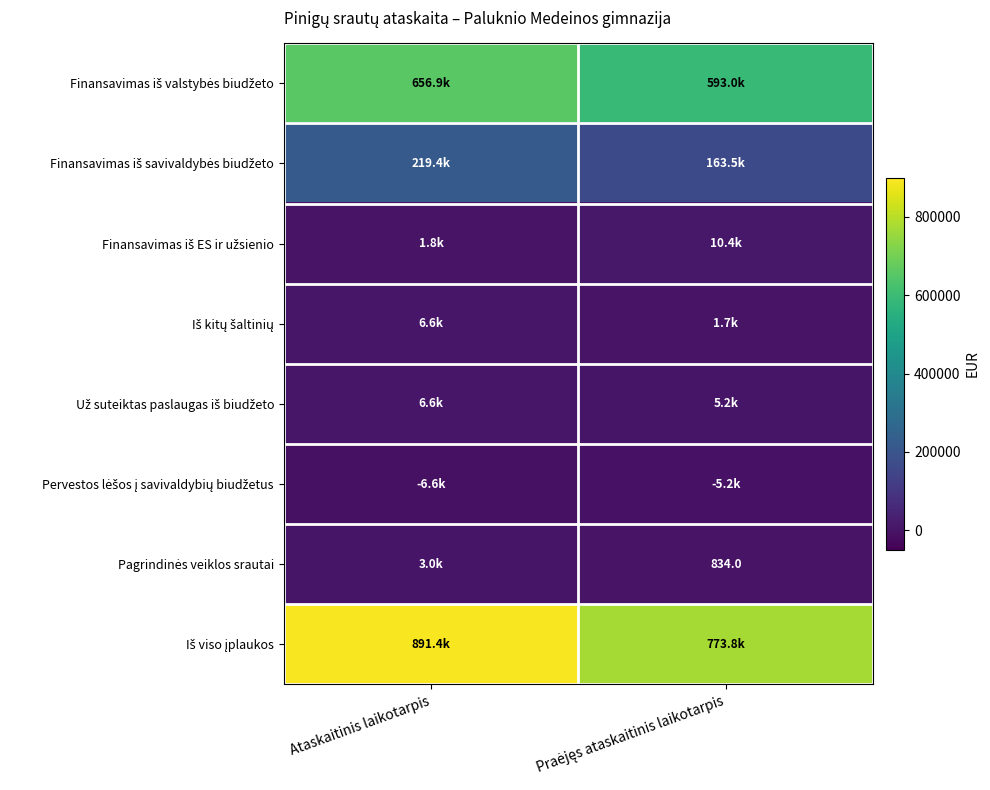

The Pervestos lėšos į savivaldybių biudžetus series shows -1690.1 at Ataskaitinis laikotarpis. True or false?

False